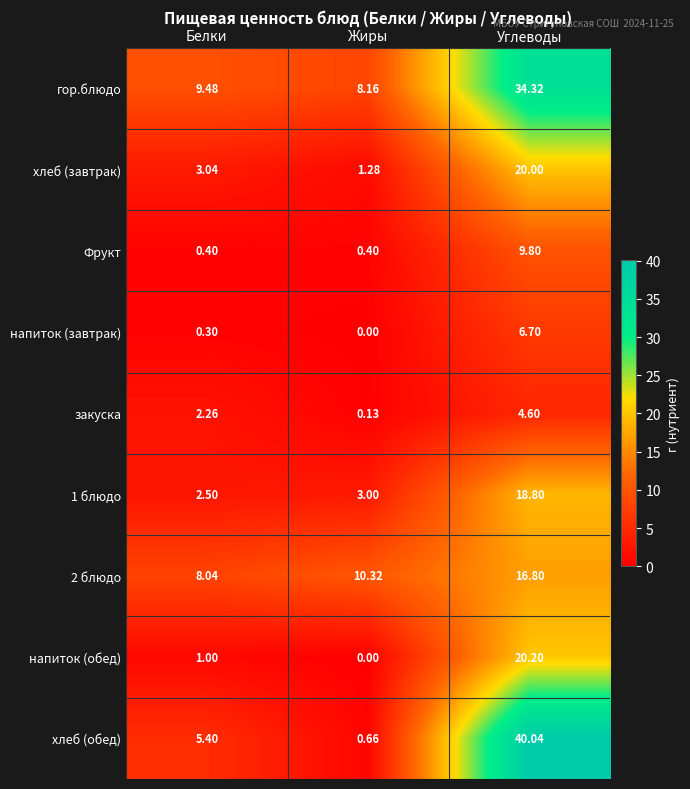

List the series in order of their peak value, highest first.

хлеб (обед), гор.блюдо, напиток (обед), хлеб (завтрак), 1 блюдо, 2 блюдо, Фрукт, напиток (завтрак), закуска